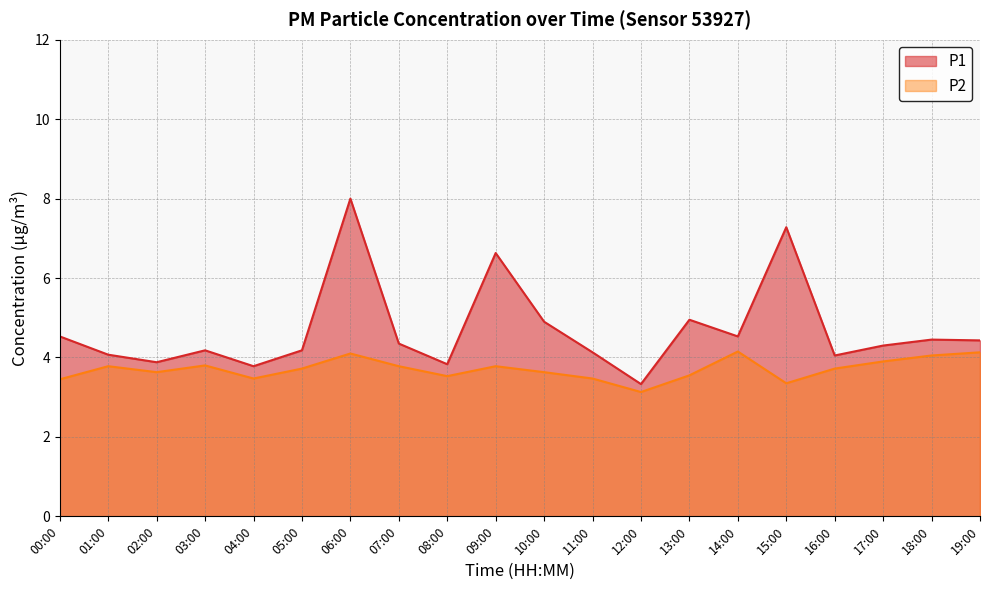

Between 13:00 and 03:00, which is larger?

13:00